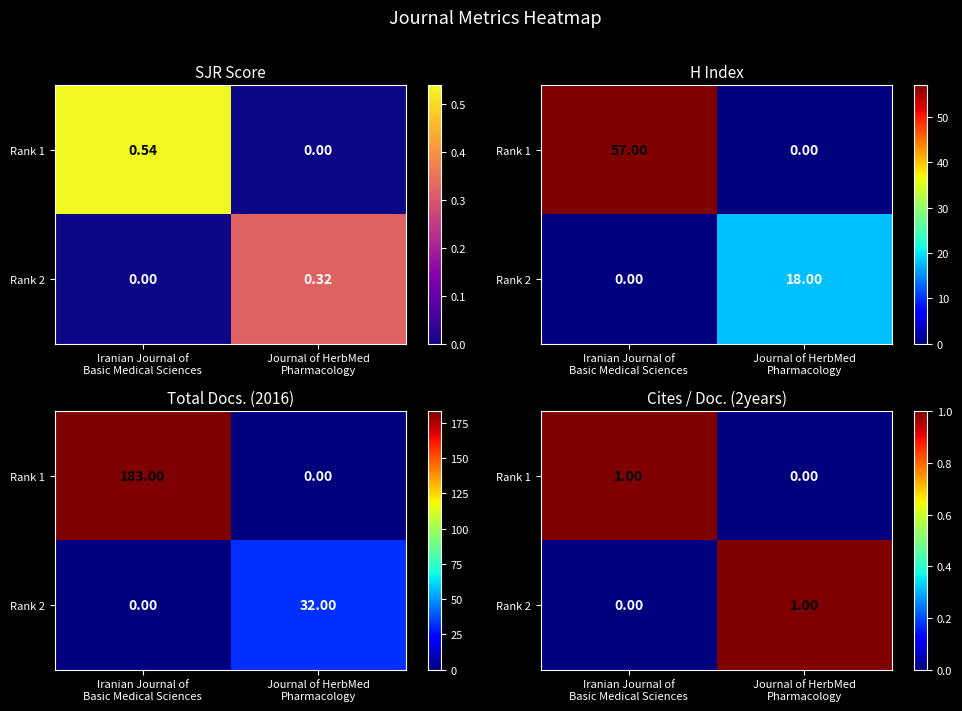

At which category is the sum across all series the highest?

Iranian Journal of
Basic Medical Sciences